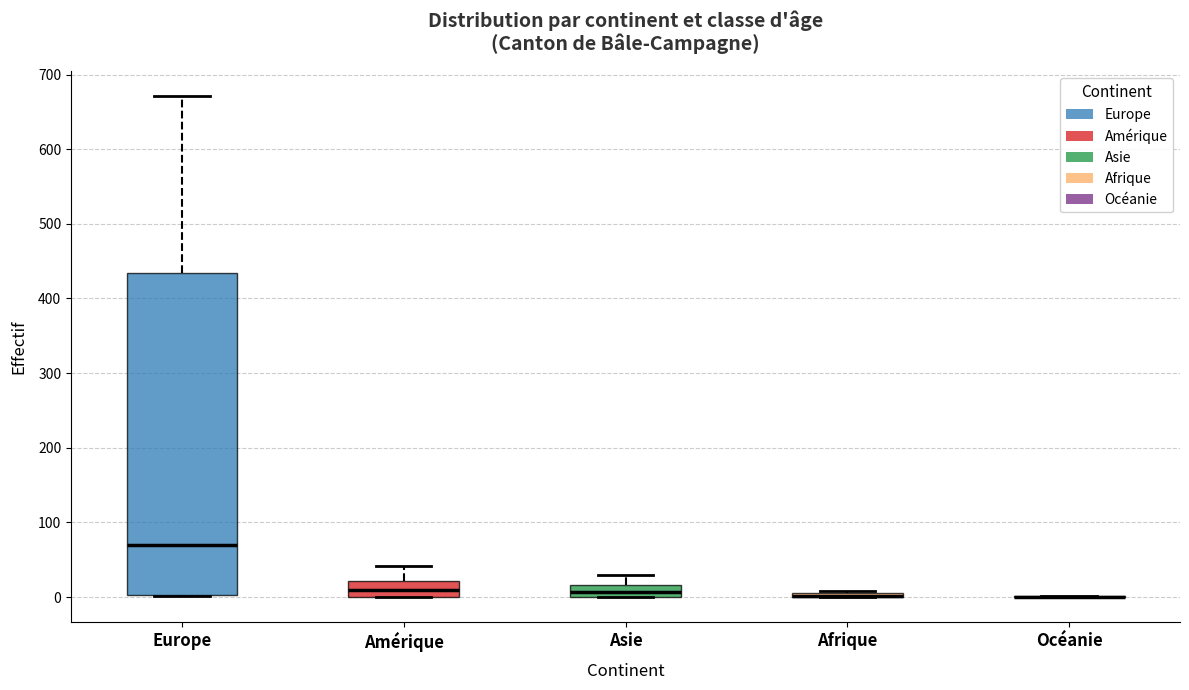

Comparing the boxes themselves (not the whiskers), which one is the tallest?

Europe